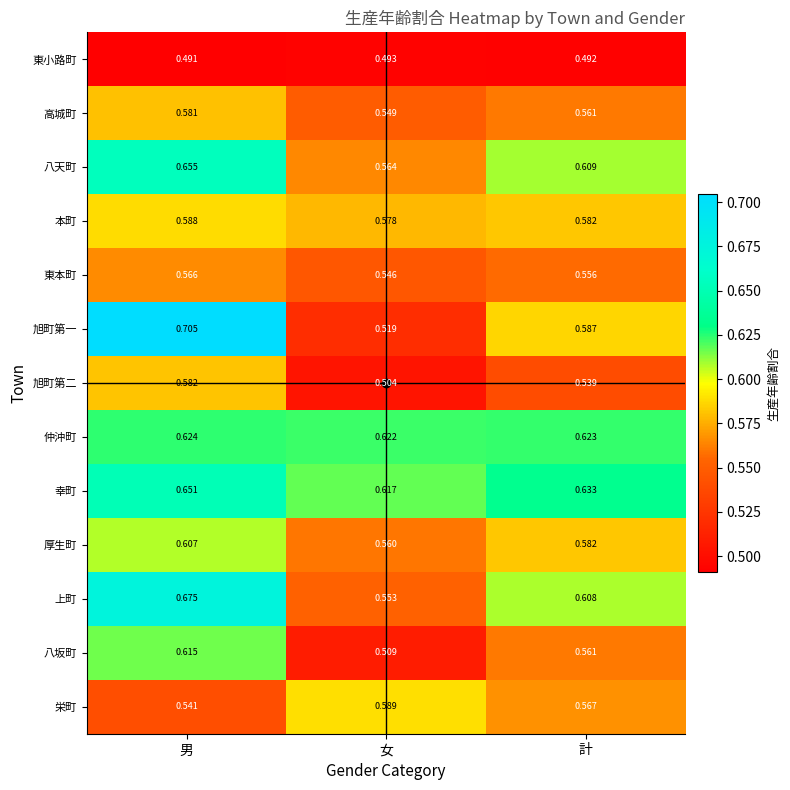

Rank the categories by 幸町 value from lowest to highest.

女, 計, 男